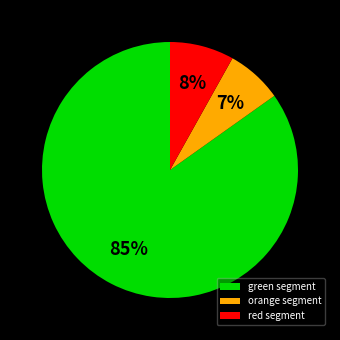

What is the smallest slice in the pie chart?

orange segment